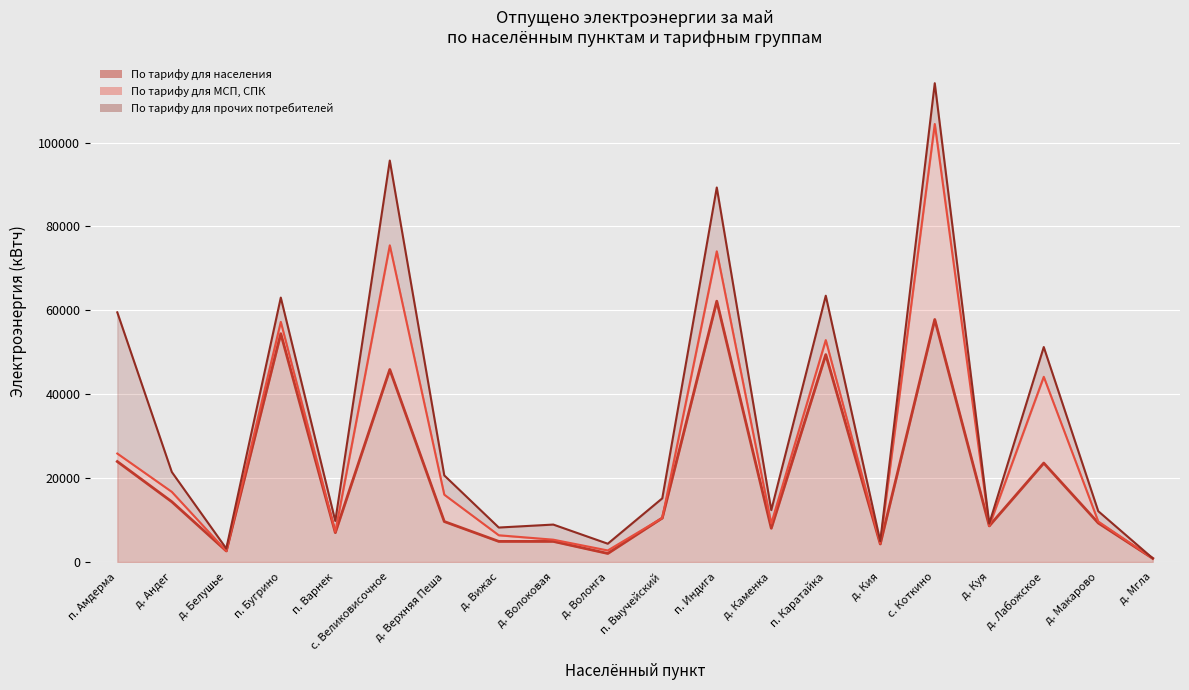

True or false: По тарифу для прочих потребителей has more than 1 interior local peaks.

True